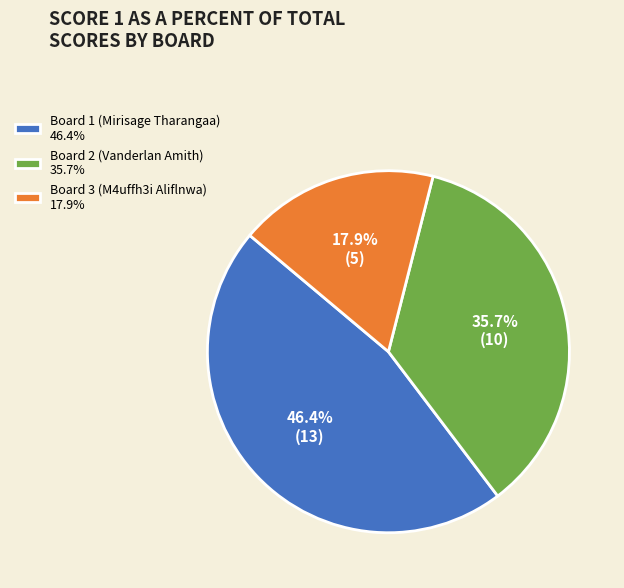

Approximately how many times larger is the value at Board 2 (Vanderlan Amith) compared to Board 1 (Mirisage Tharangaa)?

0.8